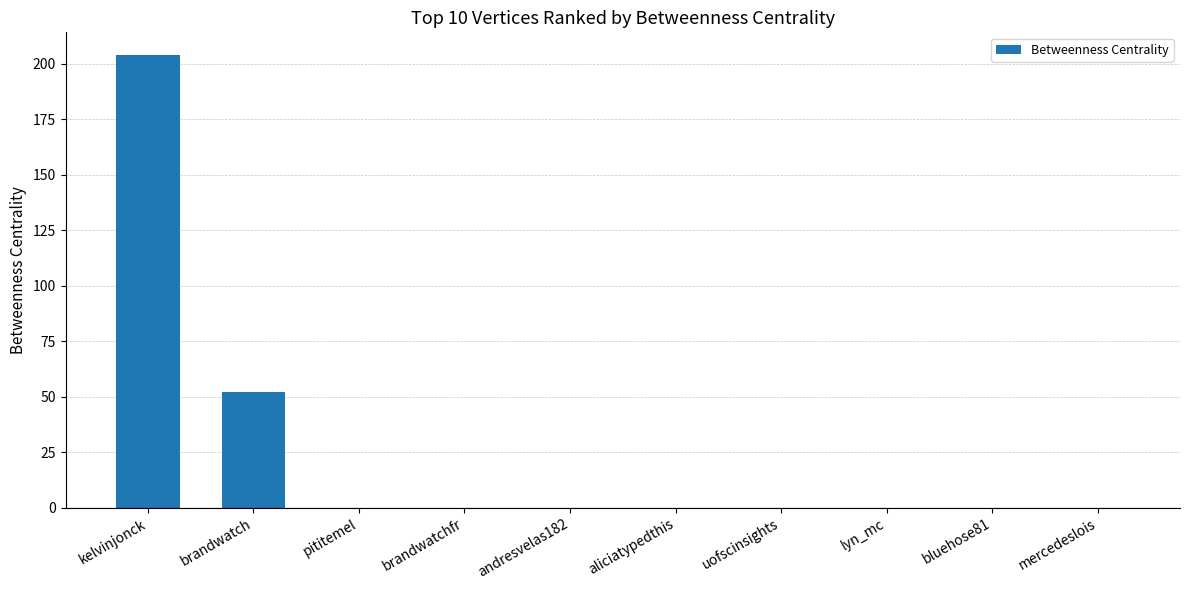

What is the sum of the values at brandwatch and aliciatypedthis?

52